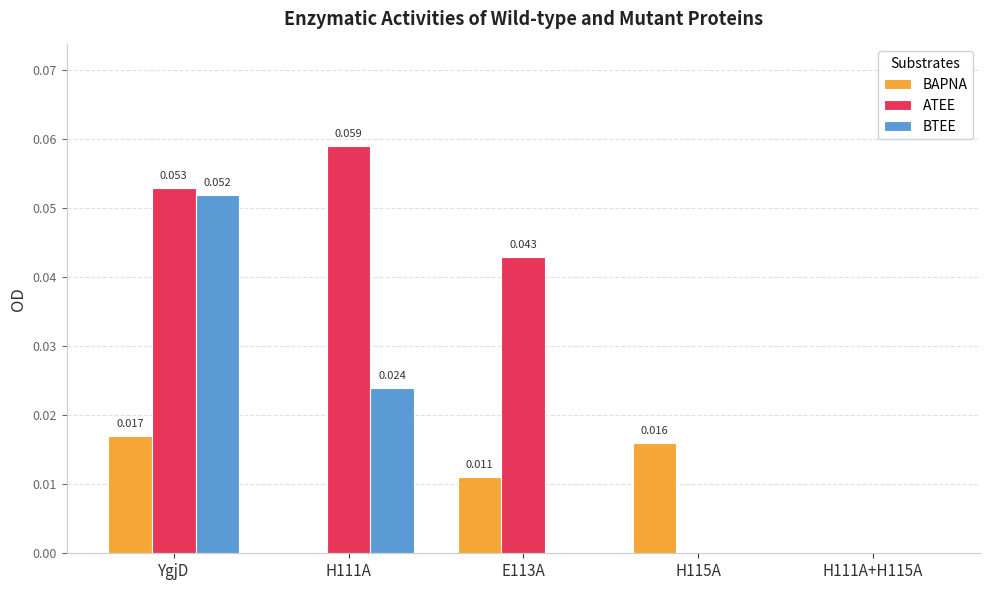

Are the bars grouped side by side (vs. stacked)?

Yes